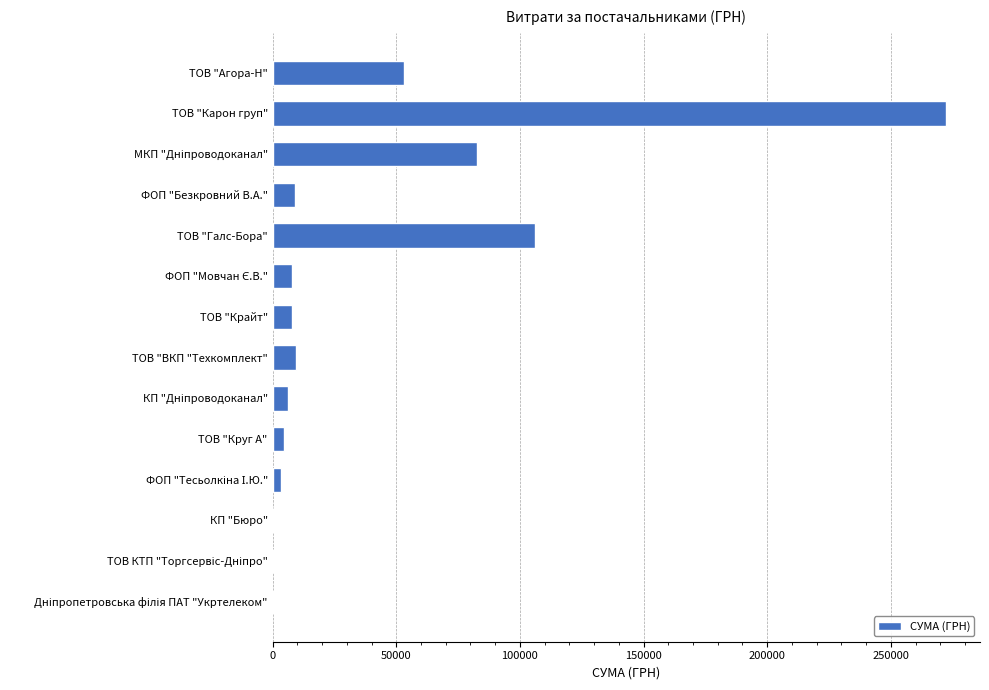

What is the sum of all values?

563432.3